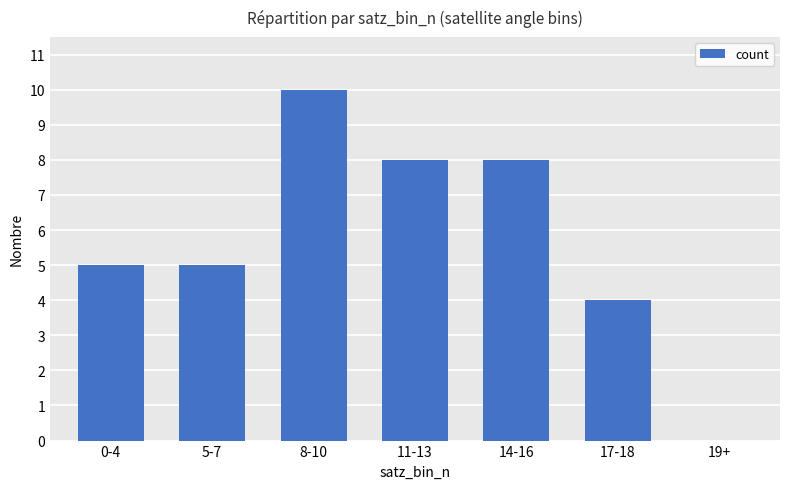

At which category does the chart reach its peak across all series?

8-10